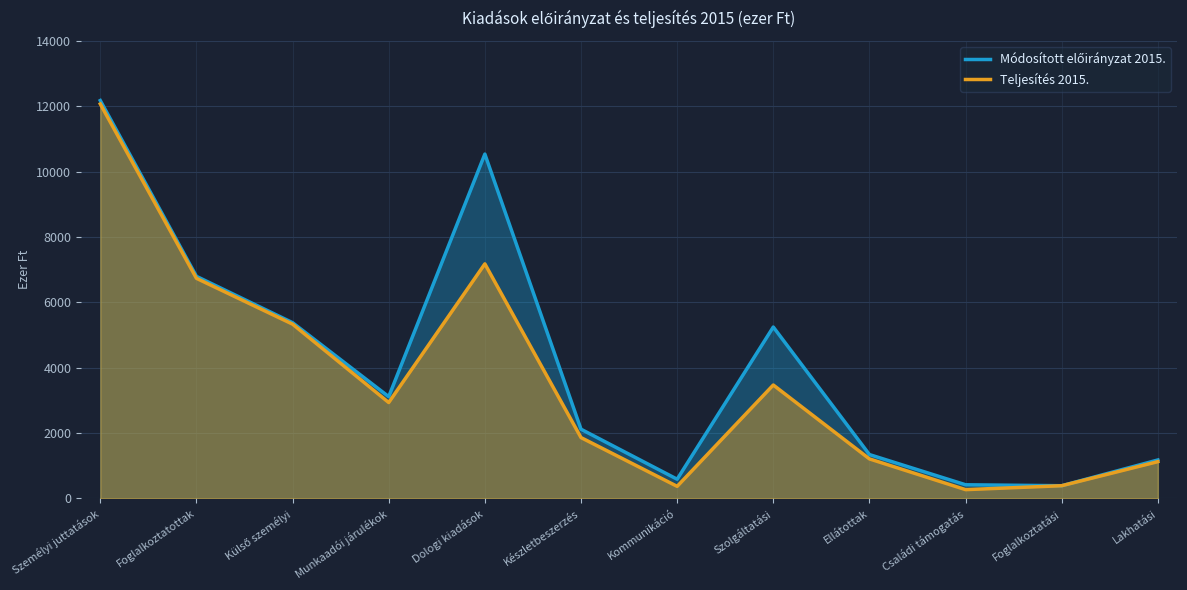

List the series in order of their overall mean, highest first.

Módosított előirányzat 2015., Teljesítés 2015.